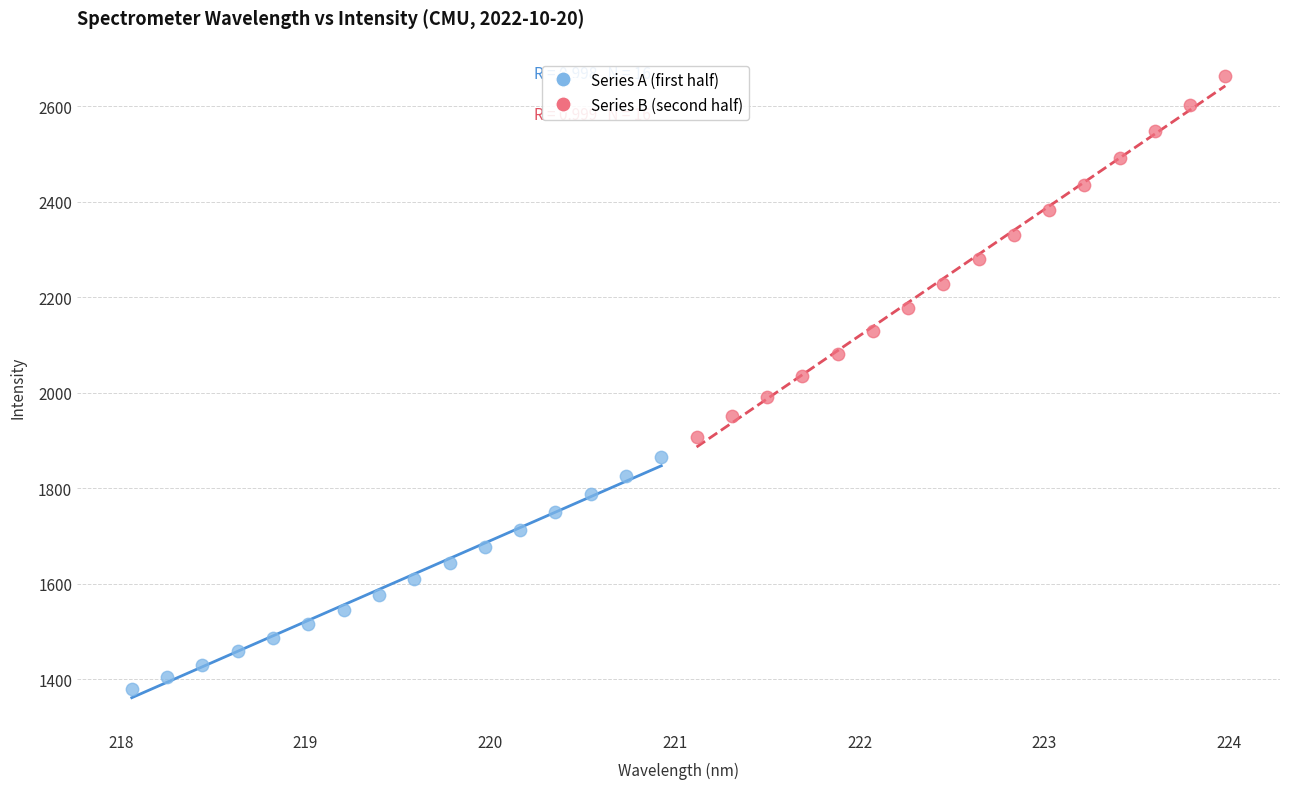

Which series contains the highest Y value?

Series B (second half)